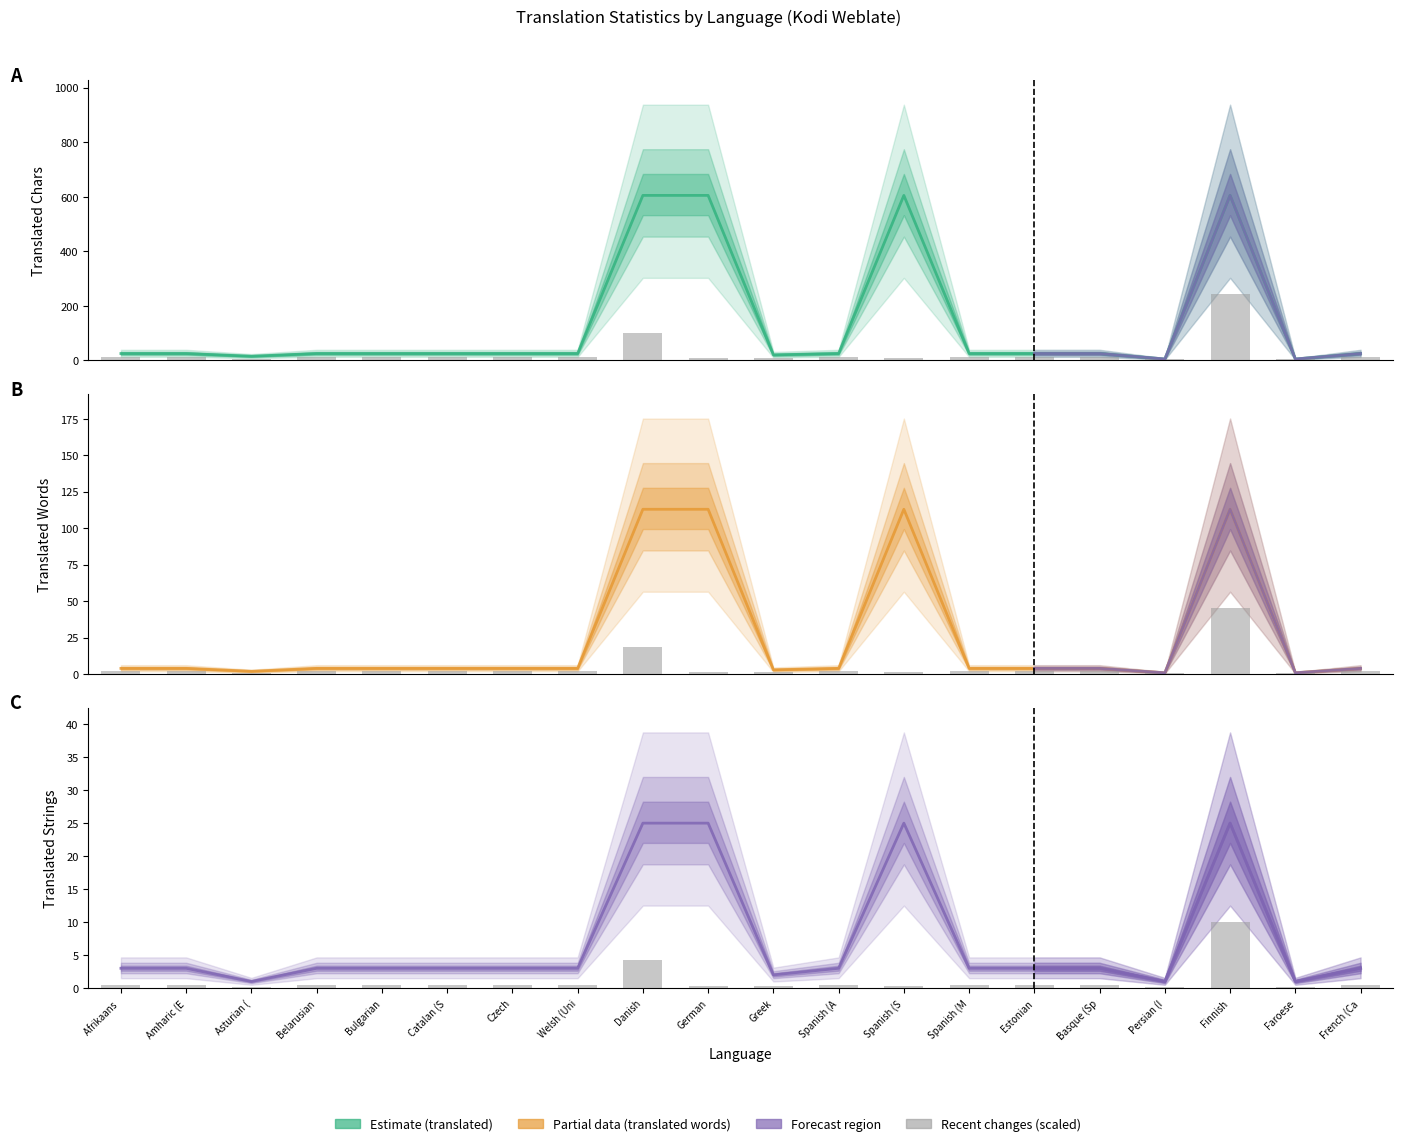

What is the label of the 9th bar from the left?

Danish